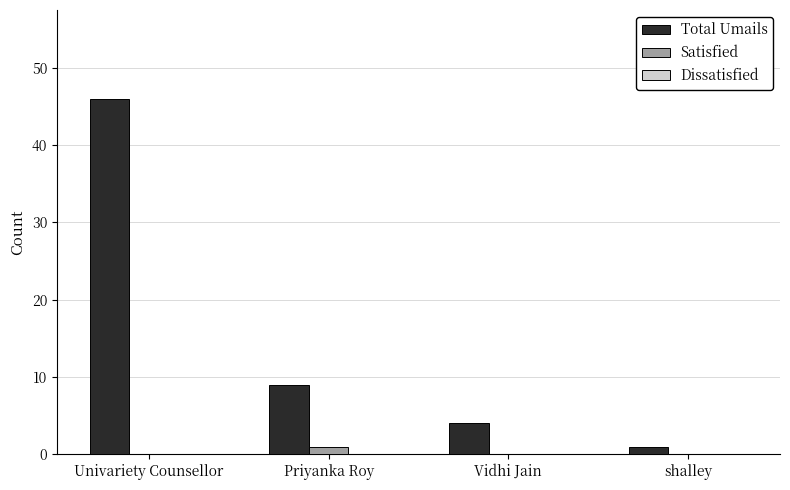

What is the greatest value displayed?

46